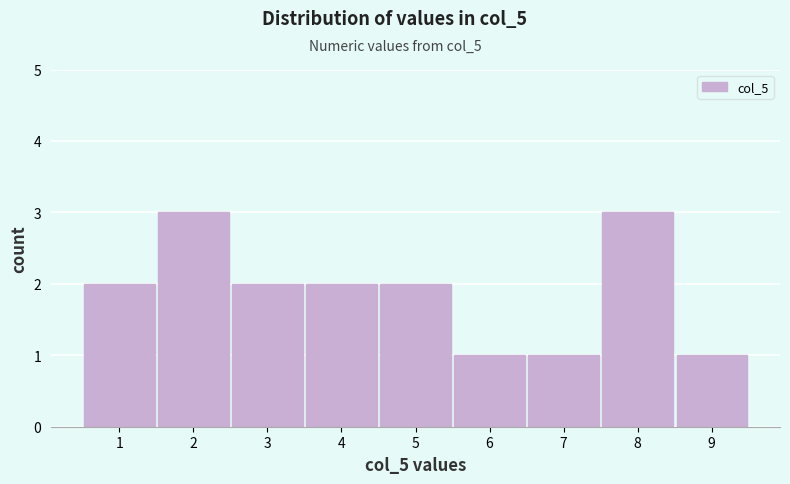

Reading left to right, transcribe this chart: for each bar, give the range it covers on the x-axis and its height. The values are not printed on the chart, so give them approximately, as read against the axis.

0.5 to 1.5: 2
1.5 to 2.5: 3
2.5 to 3.5: 2
3.5 to 4.5: 2
4.5 to 5.5: 2
5.5 to 6.5: 1
6.5 to 7.5: 1
7.5 to 8.5: 3
8.5 to 9.5: 1